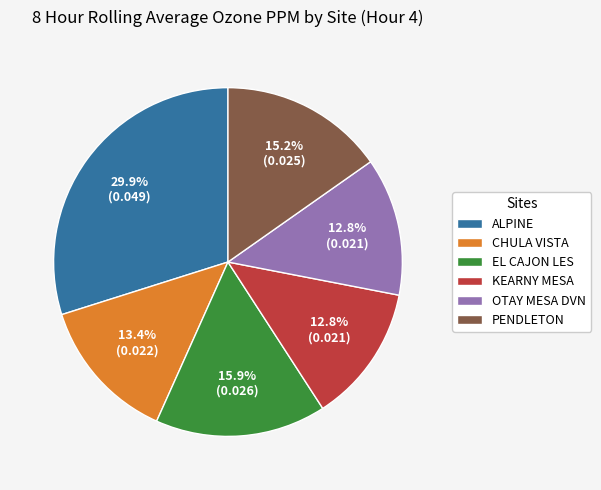

What percentage do KEARNY MESA and PENDLETON together represent?

28.0%